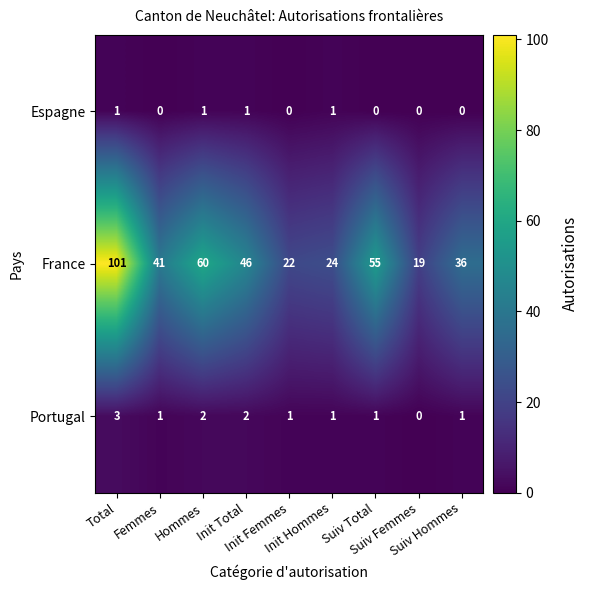

Count the number of data series in this chart.

3